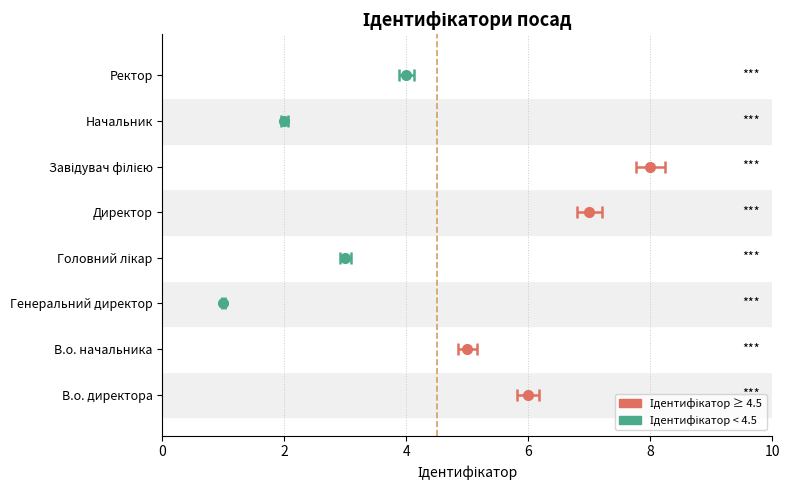

How many values are below 5?

4